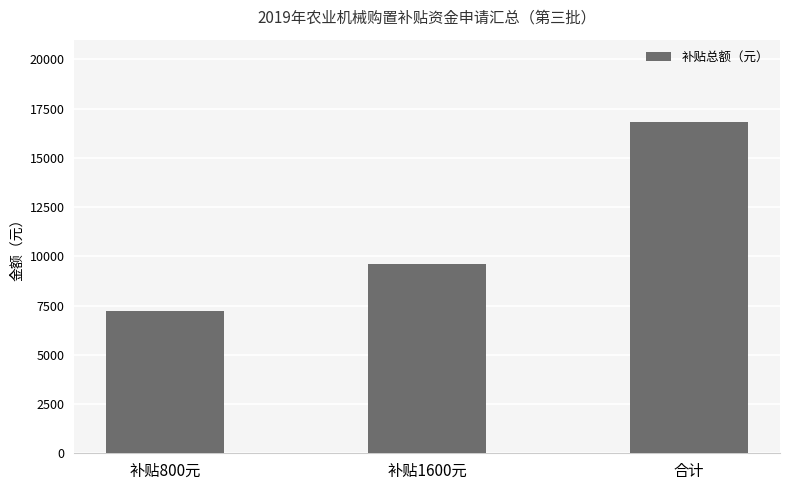

How many data points are less than 9600?

1